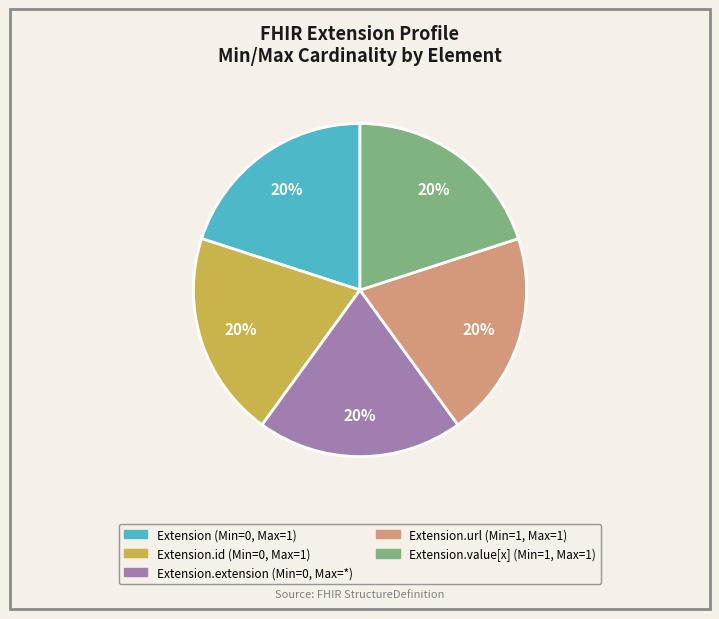

Does any single category account for the majority?

No